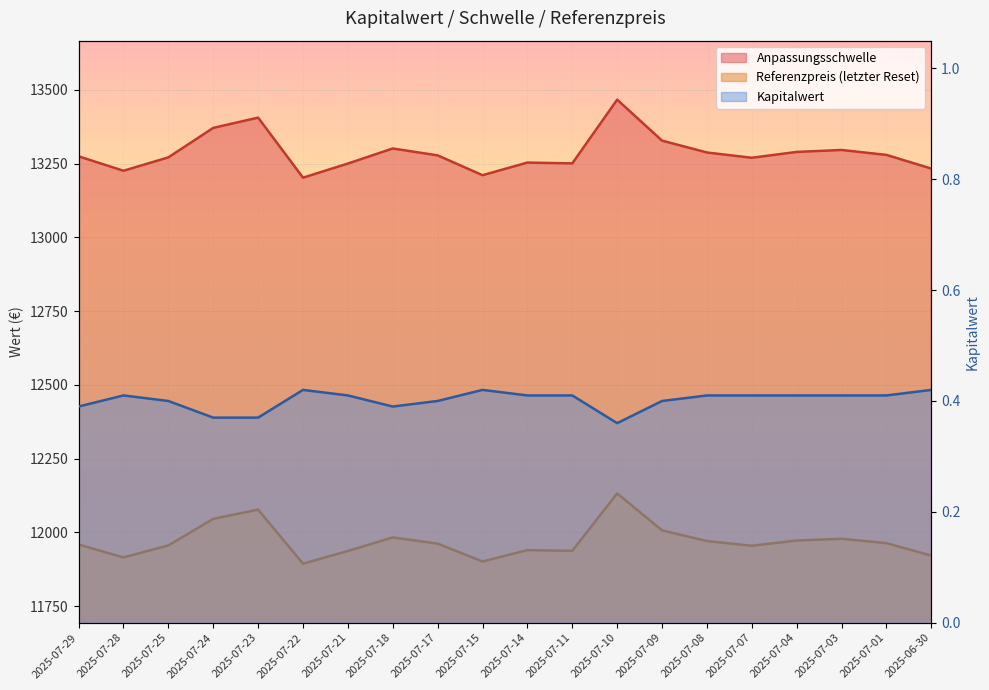

At which category is the sum across all series the highest?

2025-07-10